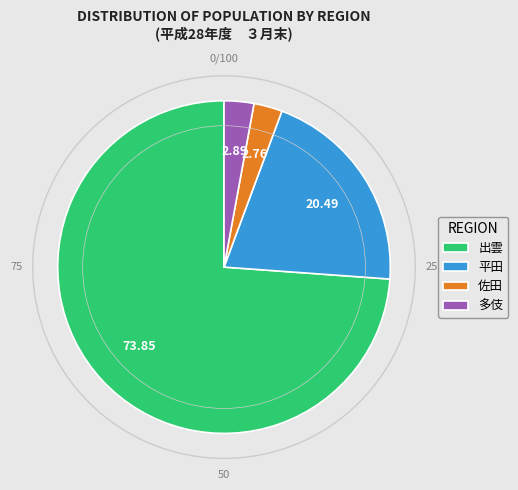

True or false: 多伎 accounts for 3% of the total.

True